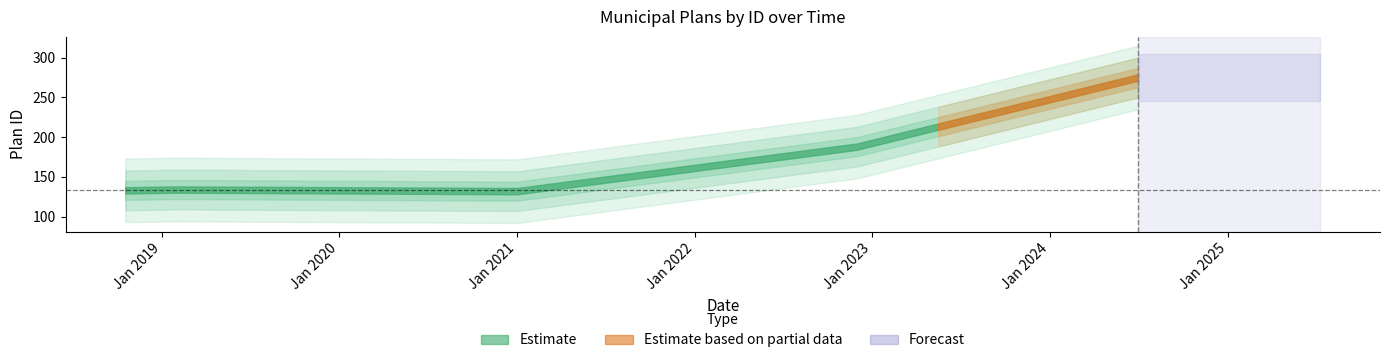

What is the difference between the second highest and minimum values?

56